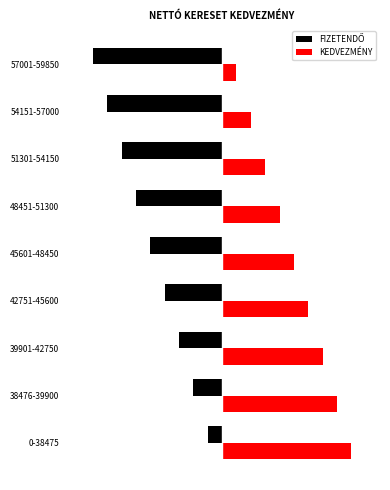

List the series in order of their overall mean, highest first.

KEDVEZMÉNY, FIZETENDŐ